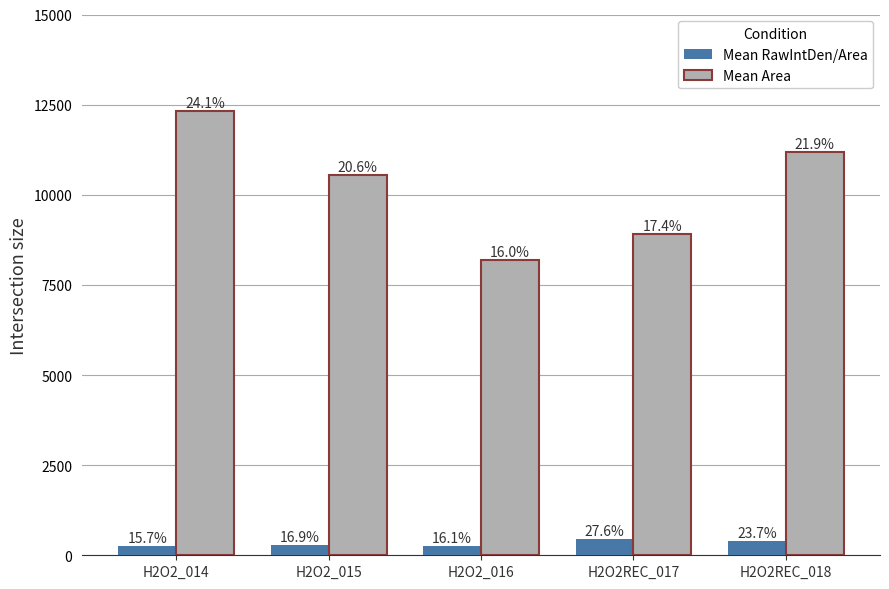

The value of Mean RawIntDen/Area at H2O2_014 is 257.6. True or false?

True